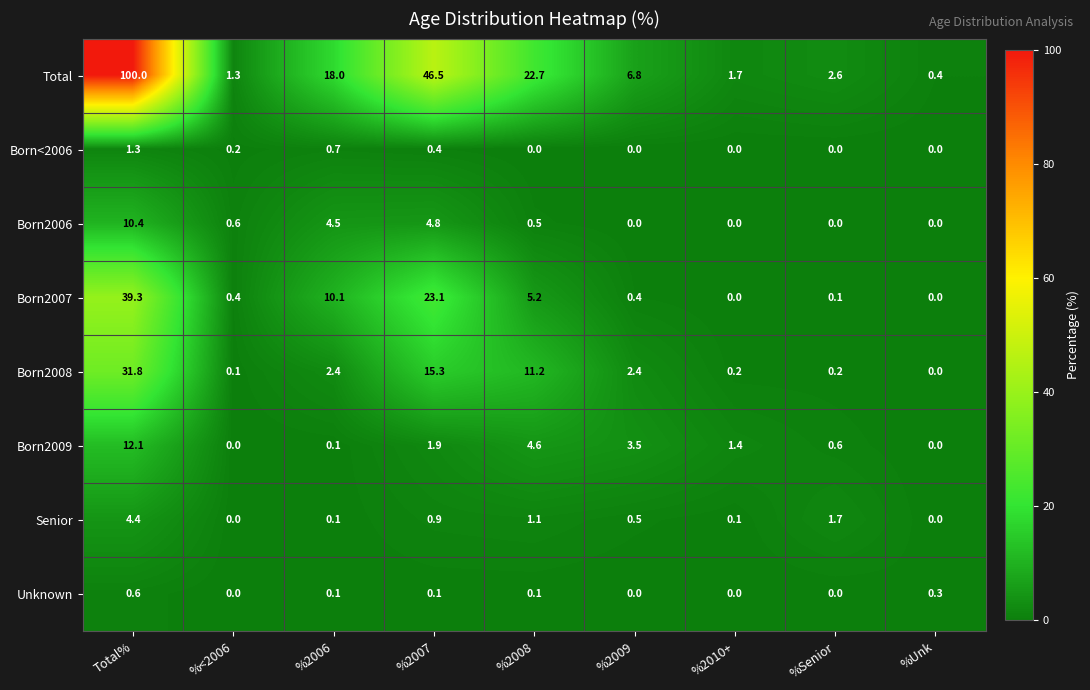

Which category has the highest value across all series?

Total%